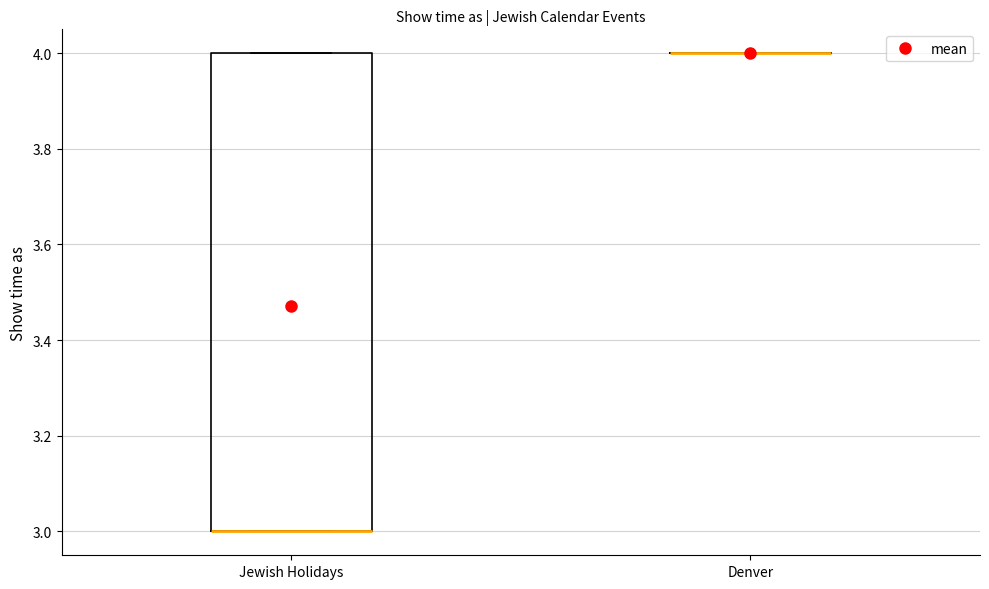

Where is the upper edge of the box for Jewish Holidays on the y-axis? The values are not printed on the chart, so give them approximately, as read against the axis.

4